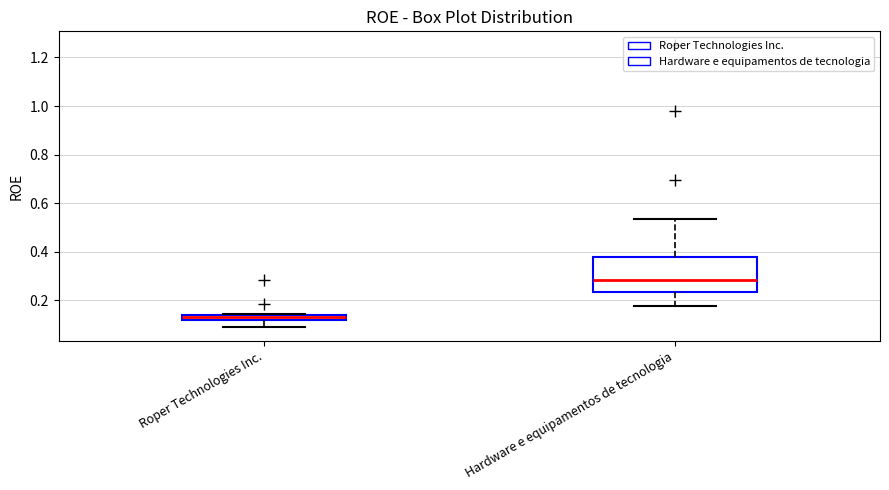

Where is the lower edge of the box for Roper Technologies Inc. on the y-axis? The values are not printed on the chart, so give them approximately, as read against the axis.

0.12